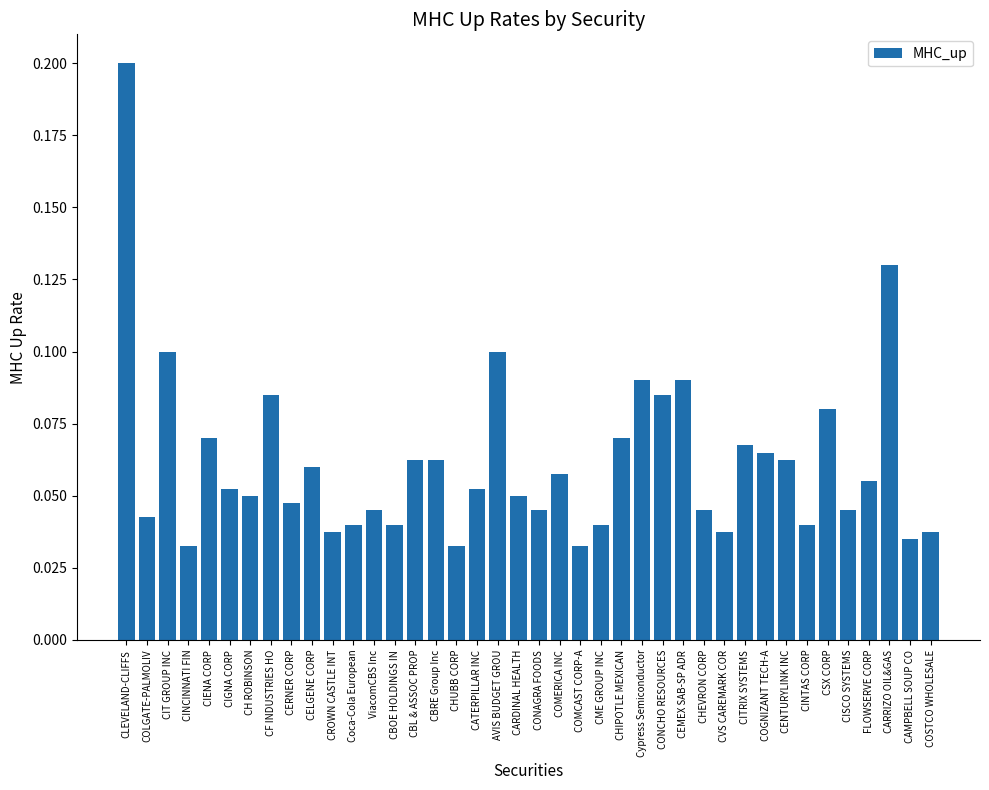

Which has a higher value, CINCINNATI FIN or CBRE Group Inc?

CBRE Group Inc